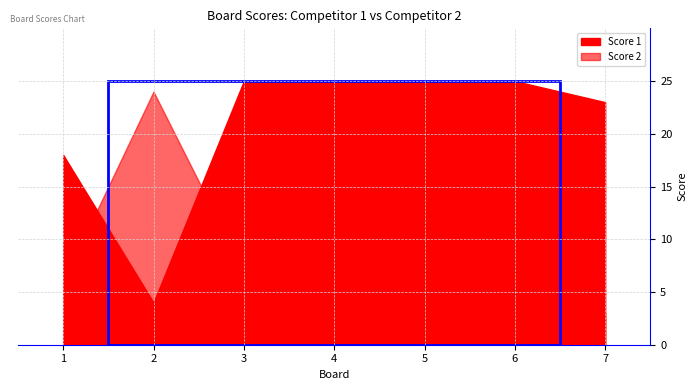

List the series in order of their overall mean, highest first.

Score 1, Score 2